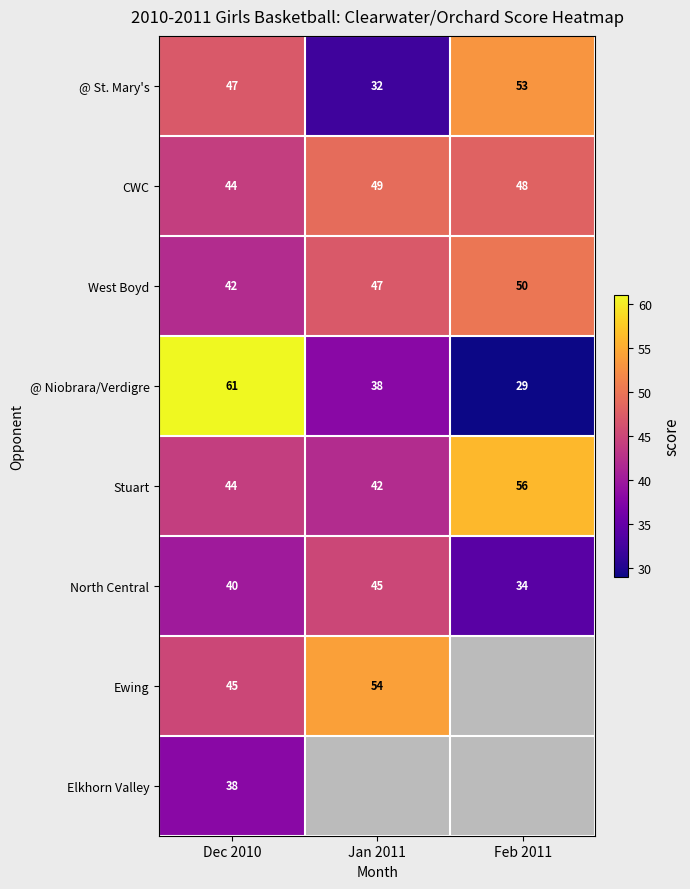

Is it true that @ St. Mary's equals 14 at Jan 2011?

False